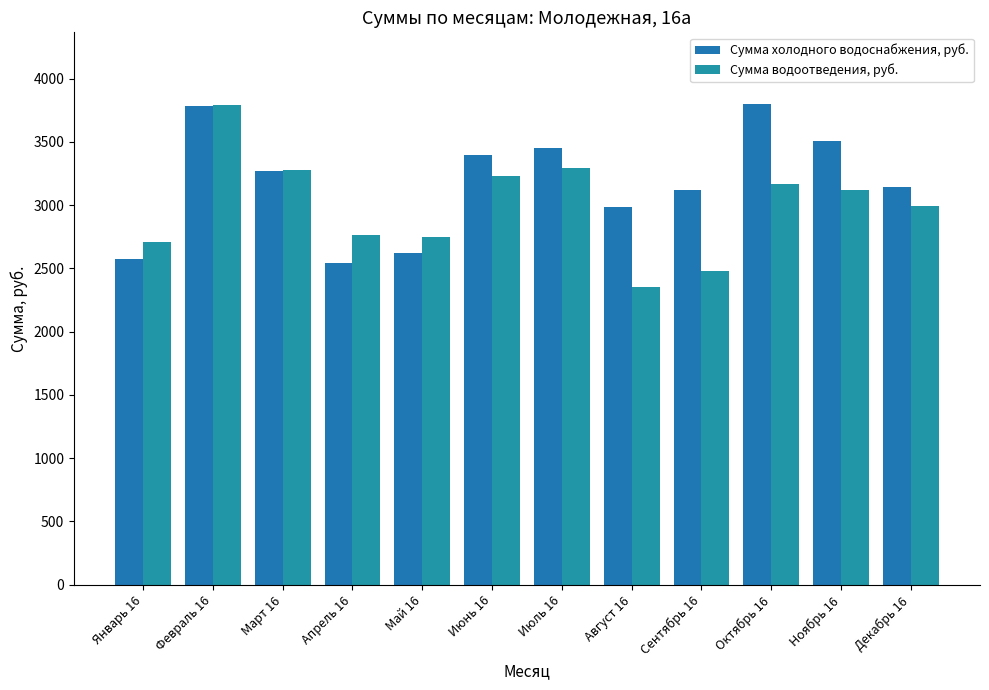

List the series in order of their overall mean, highest first.

Сумма холодного водоснабжения, руб., Сумма водоотведения, руб.